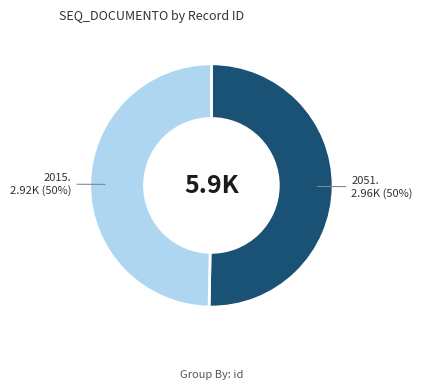

To the nearest percent, what is the average slice percentage?

50%